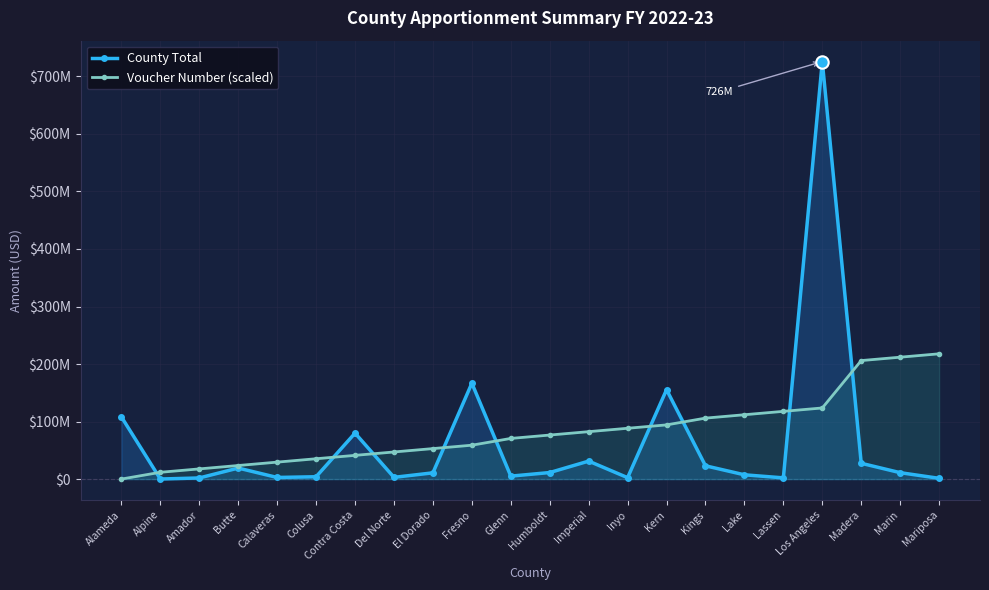

Which series has the largest Y range (max minus min)?

County Total